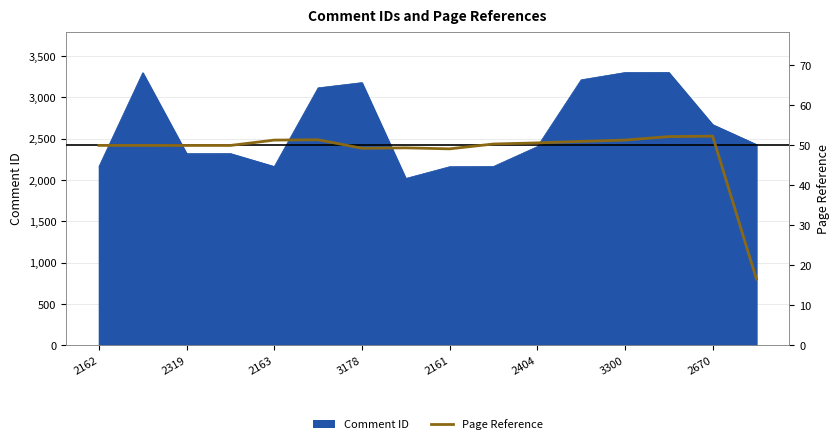

What is the sum of all values?

775.1